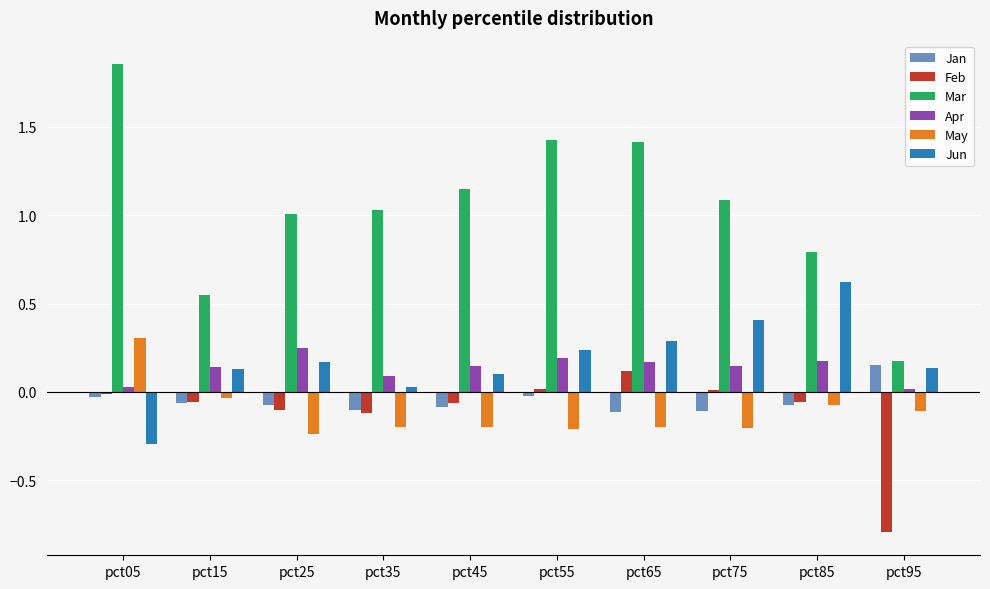

Which series changed the most between pct35 and pct95?

Mar